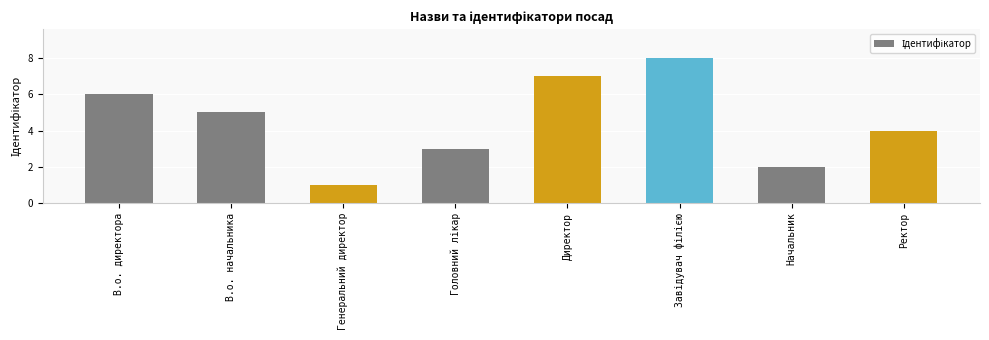

What is the difference between the second highest and minimum values?

6